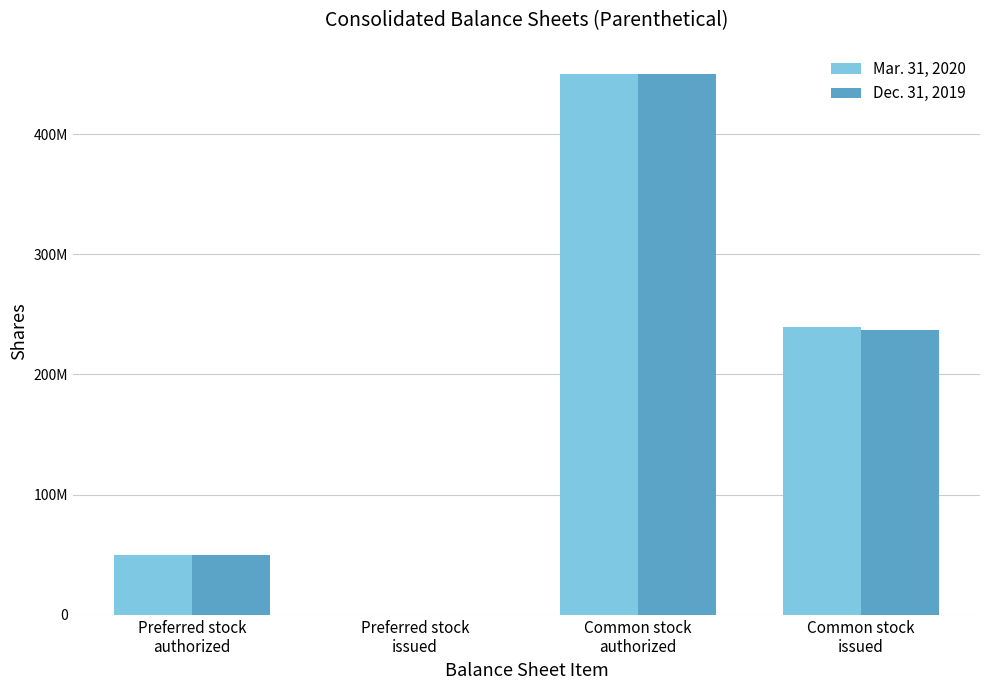

Rank the categories by Dec. 31, 2019 value from highest to lowest.

Common stock
authorized, Common stock
issued, Preferred stock
authorized, Preferred stock
issued